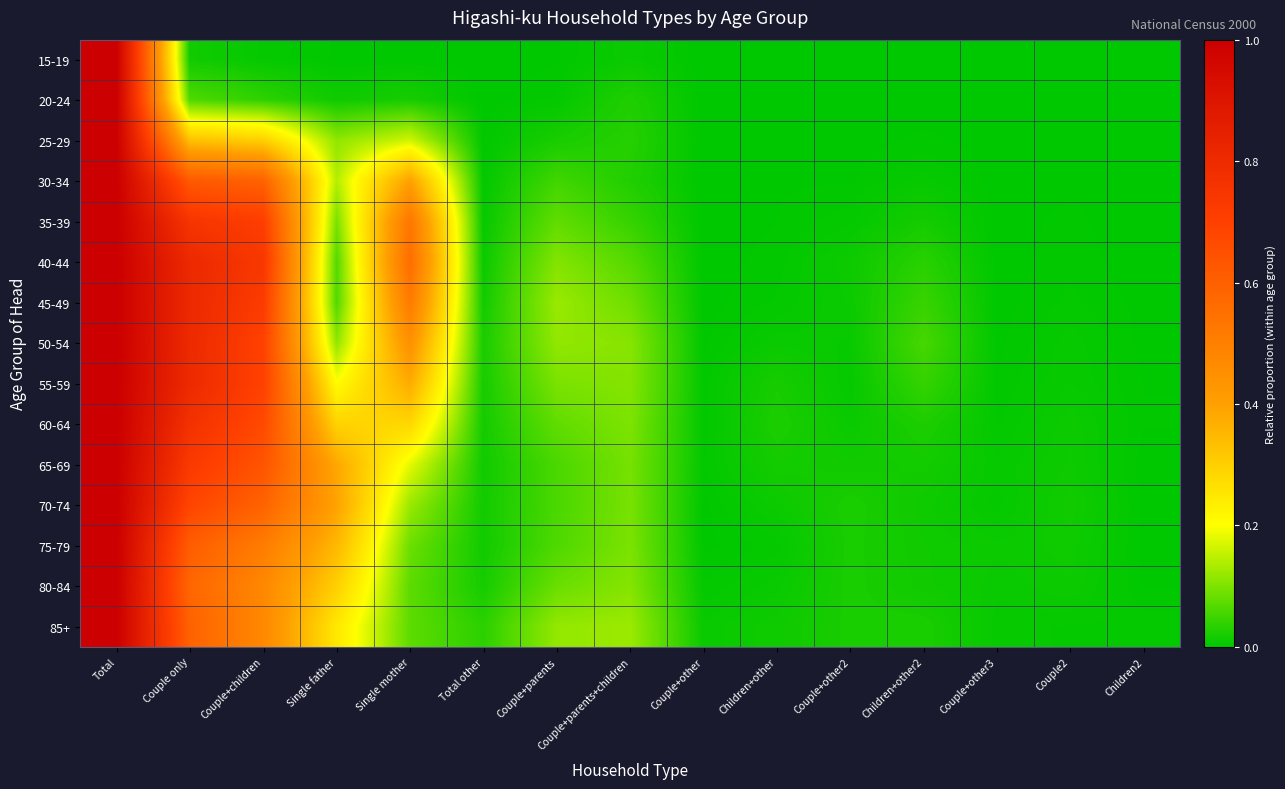

Reading left to right, list all the values displayed in this chart.

15-19: Total=1.0	Couple only=0.0	Couple+children=0.0	Single father=0.0	Single mother=0.0	Total other=0.0	Couple+parents=0.0	Couple+parents+children=0.0	Couple+other=0.0	Children+other=0.0	Couple+other2=0.0	Children+other2=0.0	Couple+other3=0.0	Couple2=0.0	Children2=0.0
20-24: Total=1.0	Couple only=0.1	Couple+children=0.0	Single father=0.0	Single mother=0.0	Total other=0.0	Couple+parents=0.0	Couple+parents+children=0.0	Couple+other=0.0	Children+other=0.0	Couple+other2=0.0	Children+other2=0.0	Couple+other3=0.0	Couple2=0.0	Children2=0.0
25-29: Total=1.0	Couple only=0.3	Couple+children=0.3	Single father=0.1	Single mother=0.2	Total other=0.0	Couple+parents=0.0	Couple+parents+children=0.0	Couple+other=0.0	Children+other=0.0	Couple+other2=0.0	Children+other2=0.0	Couple+other3=0.0	Couple2=0.0	Children2=0.0
30-34: Total=1.0	Couple only=0.6	Couple+children=0.6	Single father=0.1	Single mother=0.4	Total other=0.0	Couple+parents=0.1	Couple+parents+children=0.0	Couple+other=0.0	Children+other=0.0	Couple+other2=0.0	Children+other2=0.0	Couple+other3=0.0	Couple2=0.0	Children2=0.0
35-39: Total=1.0	Couple only=0.8	Couple+children=0.7	Single father=0.1	Single mother=0.5	Total other=0.0	Couple+parents=0.1	Couple+parents+children=0.0	Couple+other=0.0	Children+other=0.0	Couple+other2=0.0	Children+other2=0.0	Couple+other3=0.0	Couple2=0.0	Children2=0.0
40-44: Total=1.0	Couple only=0.8	Couple+children=0.7	Single father=0.1	Single mother=0.6	Total other=0.0	Couple+parents=0.1	Couple+parents+children=0.1	Couple+other=0.0	Children+other=0.0	Couple+other2=0.0	Children+other2=0.0	Couple+other3=0.0	Couple2=0.0	Children2=0.0
45-49: Total=1.0	Couple only=0.8	Couple+children=0.7	Single father=0.1	Single mother=0.5	Total other=0.0	Couple+parents=0.1	Couple+parents+children=0.1	Couple+other=0.0	Children+other=0.0	Couple+other2=0.0	Children+other2=0.0	Couple+other3=0.0	Couple2=0.0	Children2=0.0
50-54: Total=1.0	Couple only=0.8	Couple+children=0.7	Single father=0.1	Single mother=0.4	Total other=0.0	Couple+parents=0.1	Couple+parents+children=0.1	Couple+other=0.0	Children+other=0.0	Couple+other2=0.0	Children+other2=0.1	Couple+other3=0.0	Couple2=0.0	Children2=0.0
55-59: Total=1.0	Couple only=0.8	Couple+children=0.7	Single father=0.2	Single mother=0.4	Total other=0.0	Couple+parents=0.1	Couple+parents+children=0.1	Couple+other=0.0	Children+other=0.0	Couple+other2=0.0	Children+other2=0.0	Couple+other3=0.0	Couple2=0.0	Children2=0.0
60-64: Total=1.0	Couple only=0.8	Couple+children=0.7	Single father=0.3	Single mother=0.3	Total other=0.0	Couple+parents=0.1	Couple+parents+children=0.1	Couple+other=0.0	Children+other=0.0	Couple+other2=0.0	Children+other2=0.0	Couple+other3=0.0	Couple2=0.0	Children2=0.0
65-69: Total=1.0	Couple only=0.7	Couple+children=0.6	Single father=0.4	Single mother=0.2	Total other=0.0	Couple+parents=0.1	Couple+parents+children=0.1	Couple+other=0.0	Children+other=0.0	Couple+other2=0.0	Children+other2=0.0	Couple+other3=0.0	Couple2=0.0	Children2=0.0
70-74: Total=1.0	Couple only=0.7	Couple+children=0.6	Single father=0.4	Single mother=0.1	Total other=0.0	Couple+parents=0.1	Couple+parents+children=0.1	Couple+other=0.0	Children+other=0.0	Couple+other2=0.0	Children+other2=0.0	Couple+other3=0.0	Couple2=0.0	Children2=0.0
75-79: Total=1.0	Couple only=0.6	Couple+children=0.5	Single father=0.3	Single mother=0.1	Total other=0.0	Couple+parents=0.1	Couple+parents+children=0.1	Couple+other=0.0	Children+other=0.0	Couple+other2=0.0	Children+other2=0.0	Couple+other3=0.0	Couple2=0.0	Children2=0.0
80-84: Total=1.0	Couple only=0.6	Couple+children=0.5	Single father=0.3	Single mother=0.1	Total other=0.0	Couple+parents=0.1	Couple+parents+children=0.1	Couple+other=0.0	Children+other=0.0	Couple+other2=0.0	Children+other2=0.0	Couple+other3=0.0	Couple2=0.0	Children2=0.0
85+: Total=1.0	Couple only=0.6	Couple+children=0.5	Single father=0.2	Single mother=0.1	Total other=0.0	Couple+parents=0.1	Couple+parents+children=0.1	Couple+other=0.0	Children+other=0.0	Couple+other2=0.0	Children+other2=0.0	Couple+other3=0.0	Couple2=0.0	Children2=0.0